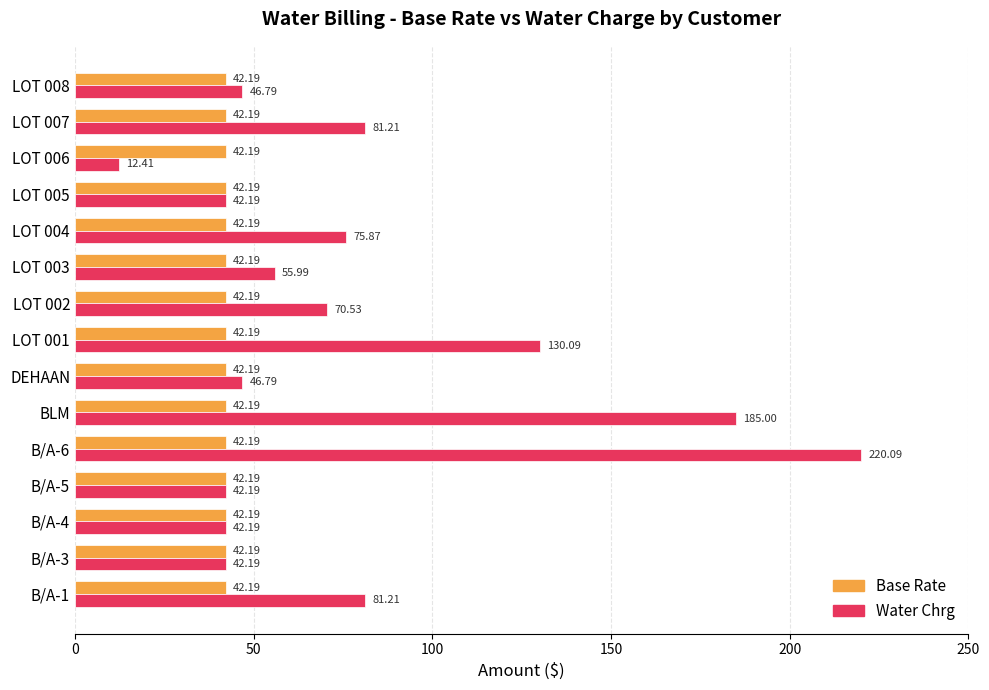

At which category is the sum across all series the highest?

B/A-6